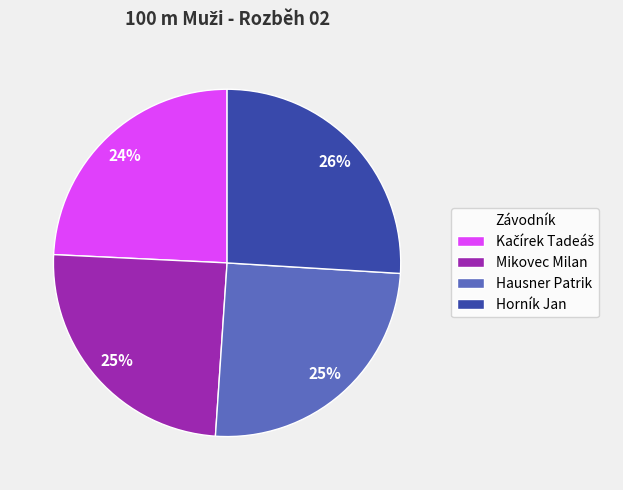

What is the ratio of the value at Mikovec Milan to the value at Horník Jan?

1.0